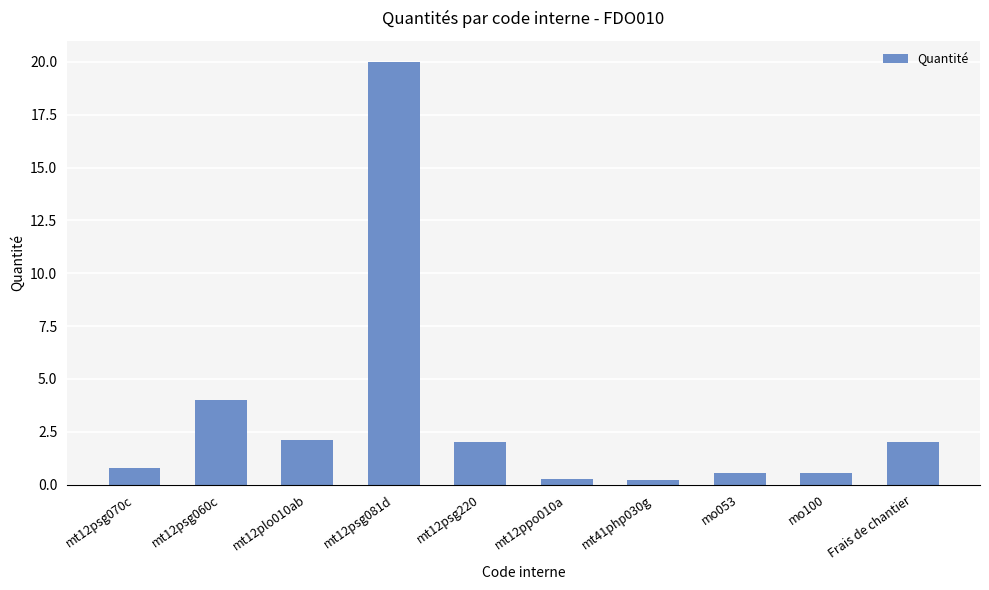

Between mo100 and mt12psg081d, which is larger?

mt12psg081d